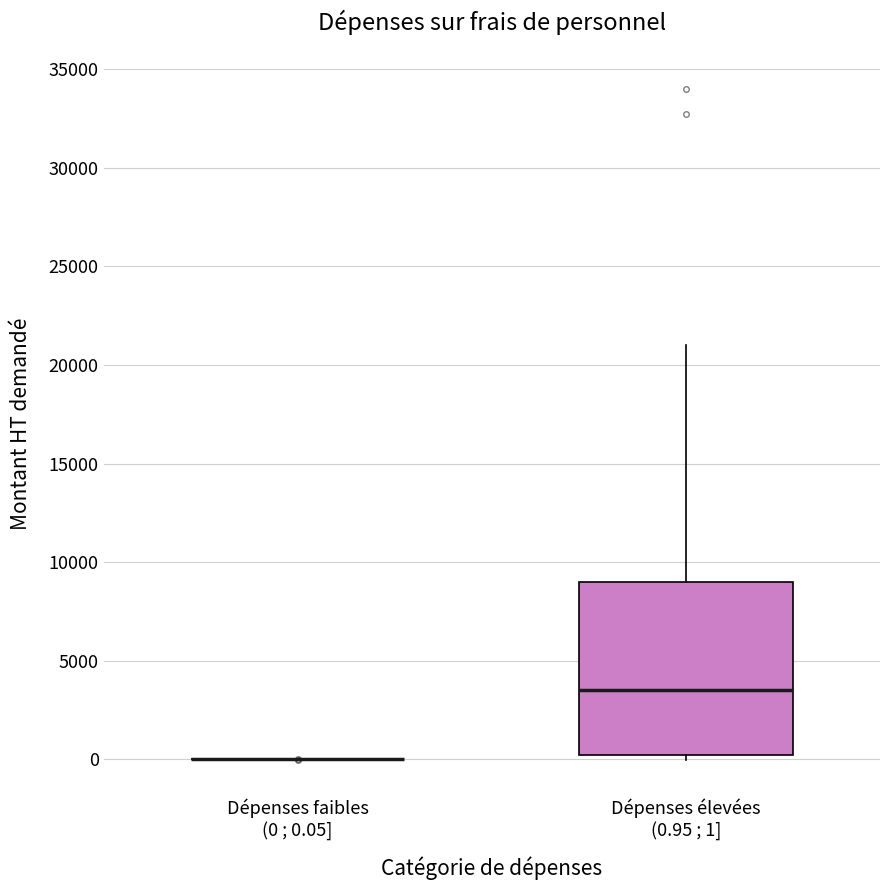

Reading left to right, read every box against the y-axis: the position of its median line, the range the box covers, and the ends of its whiskers. The values are not printed on the chart, so give them approximately, as read against the axis.

Dépenses faibles (0 ; 0.05]: box collapsed to a line at 0, whiskers 0 to 0
Dépenses élevées (0.95 ; 1]: median 3500, box 0 to 9000, whiskers 0 (just below the box's lower edge) to 21000